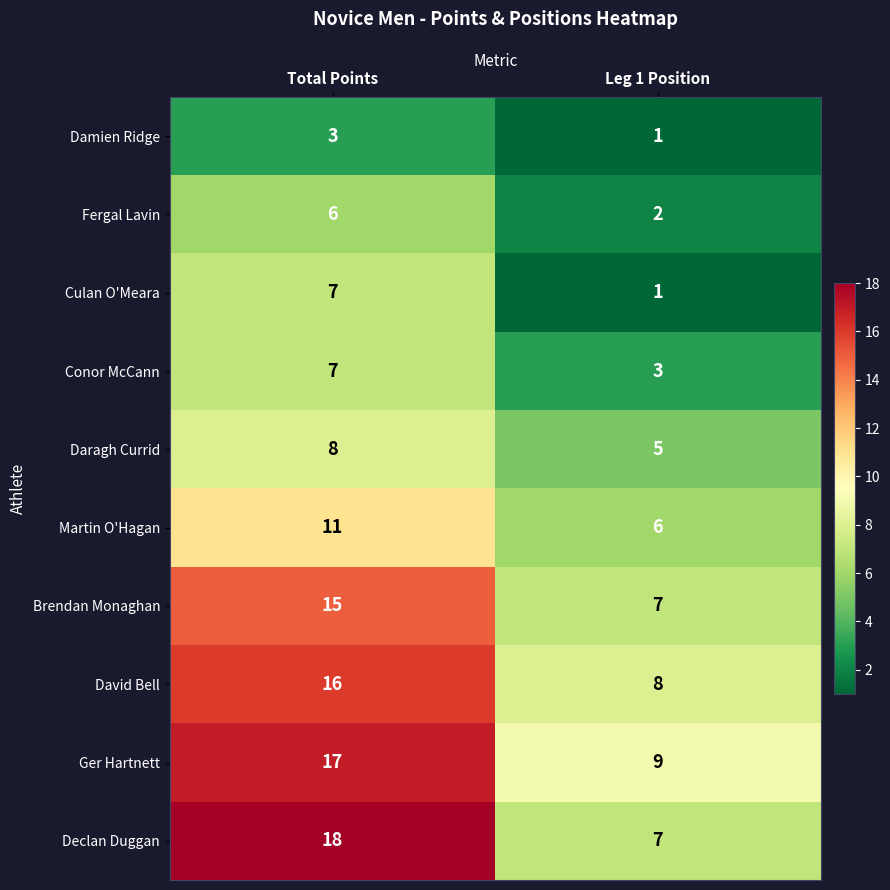

Which series has the widest spread of values?

Declan Duggan